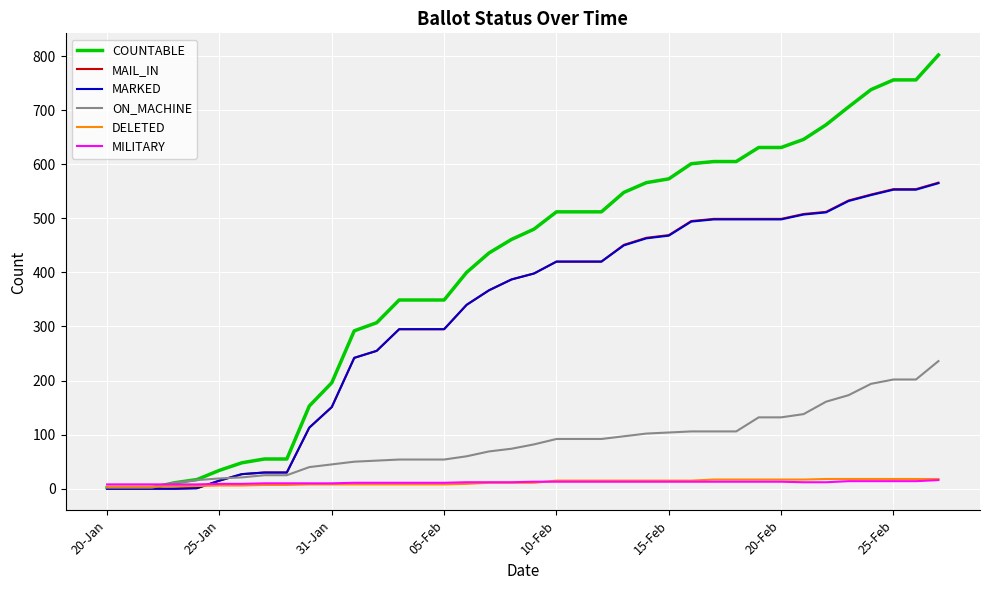

Which series has the largest range (max minus min)?

COUNTABLE